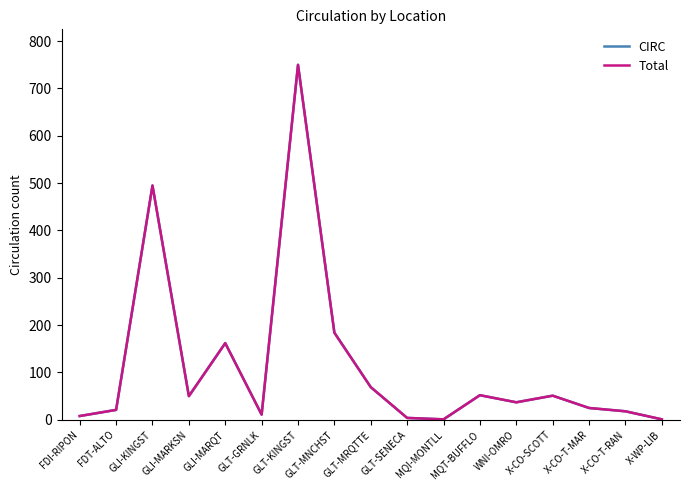

What is the sum of all CIRC values?

1939